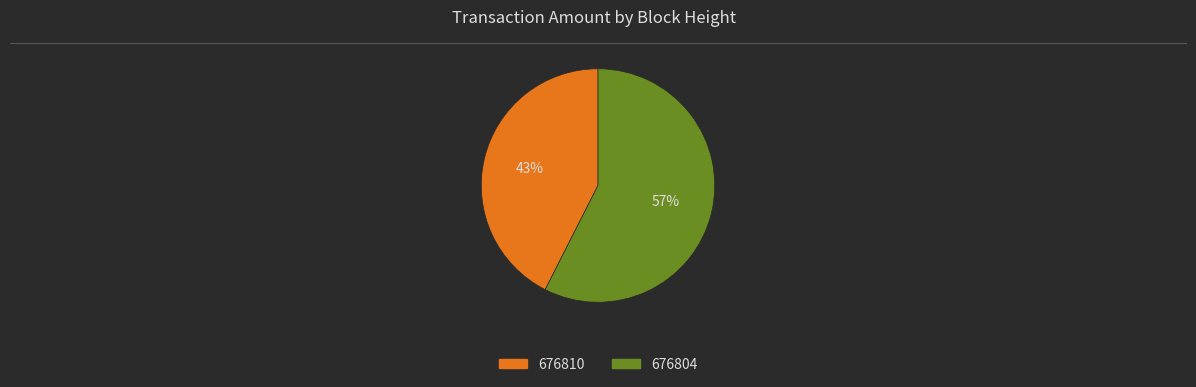

Is the sum of 676804 and 676810 greater than half?

Yes